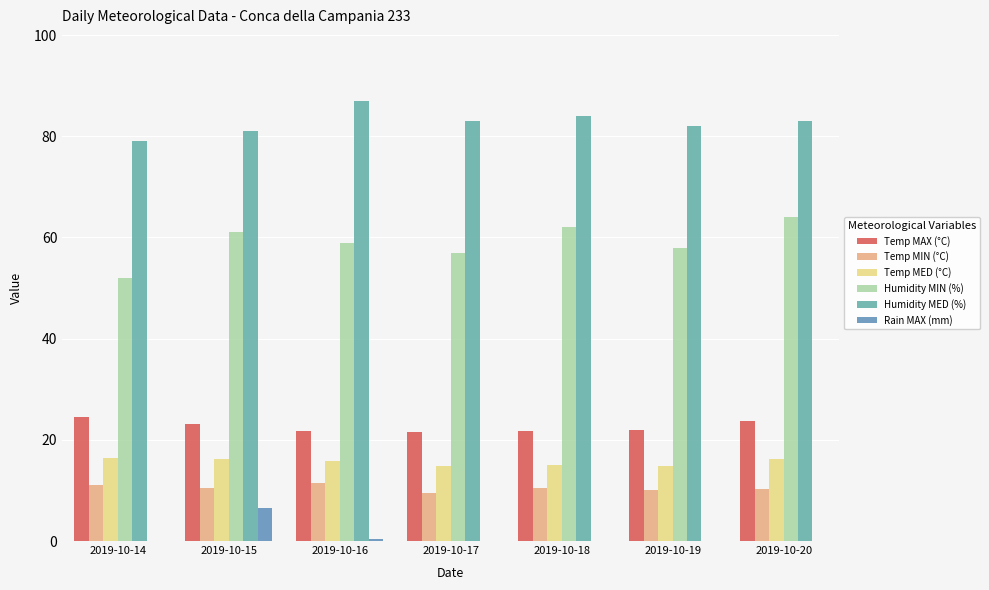

Which has a higher value, 2019-10-20 or 2019-10-17?

2019-10-20